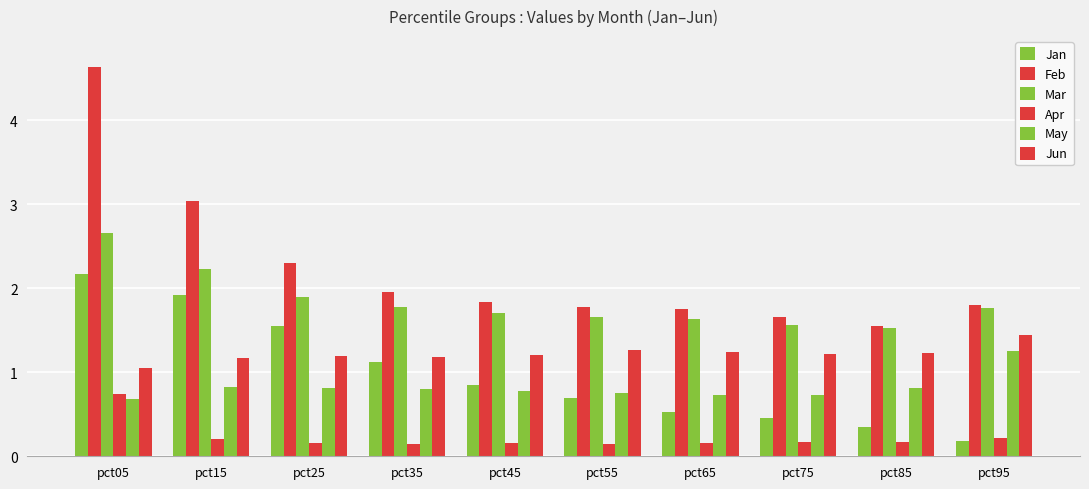

Between pct45 and pct75, which series saw the biggest shift?

Jan